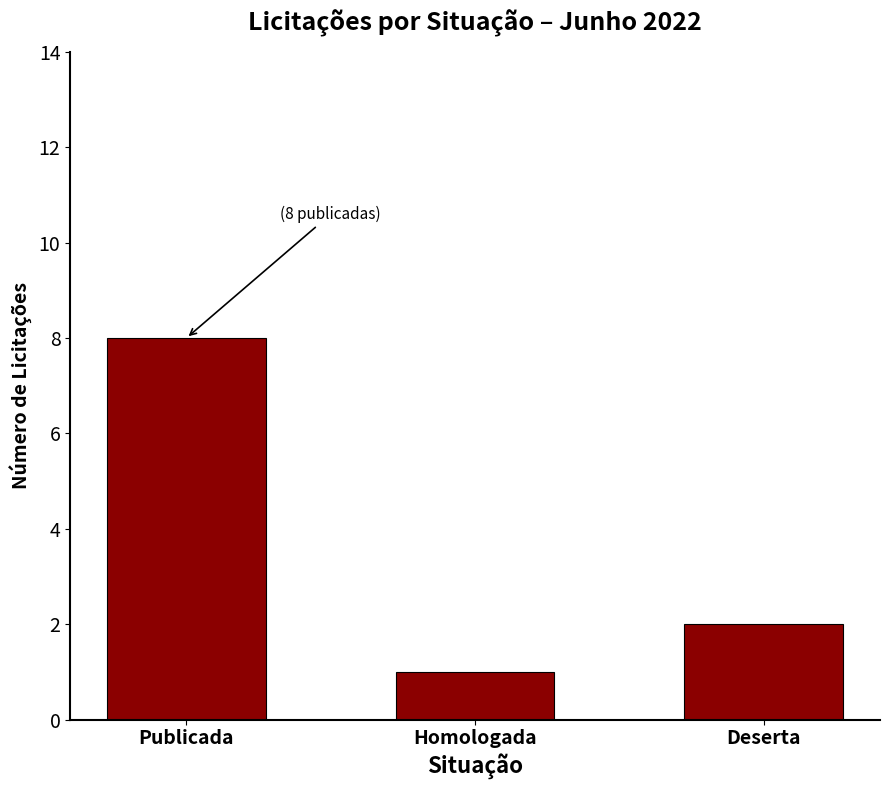

How many bars are there in total?

3